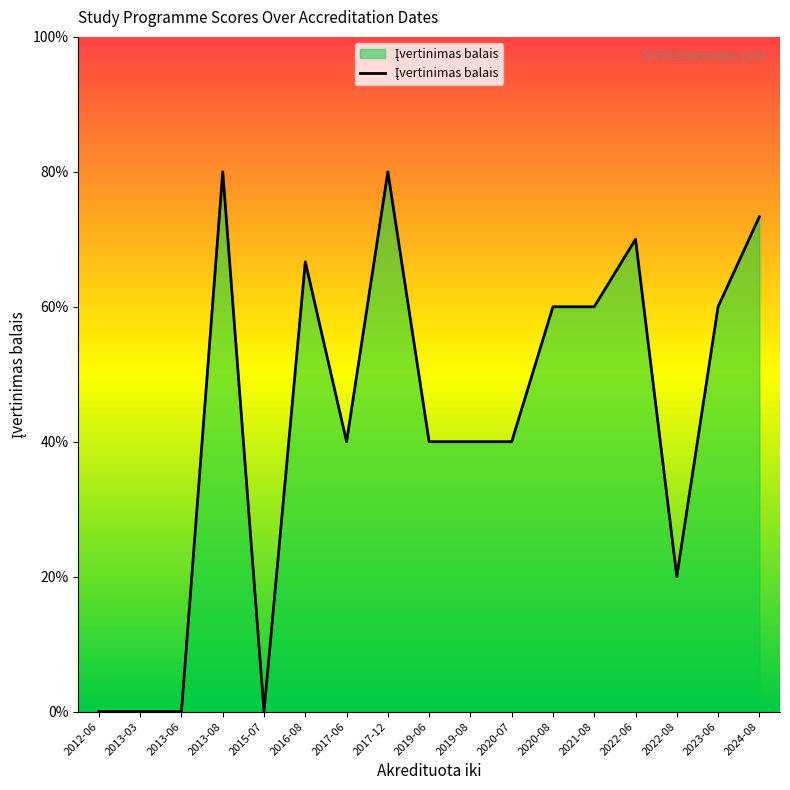

Does the chart have visible grid lines?

No